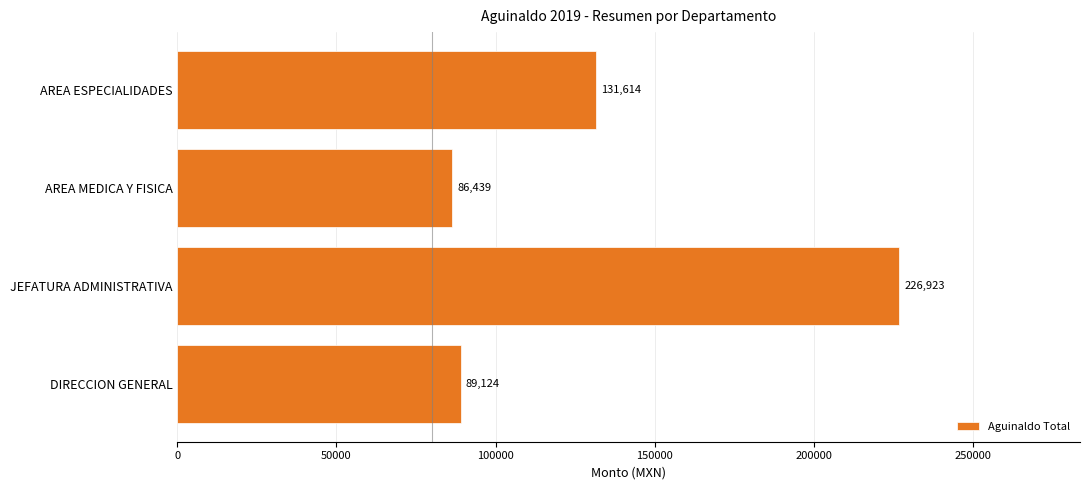

How many distinct data groups are displayed?

1